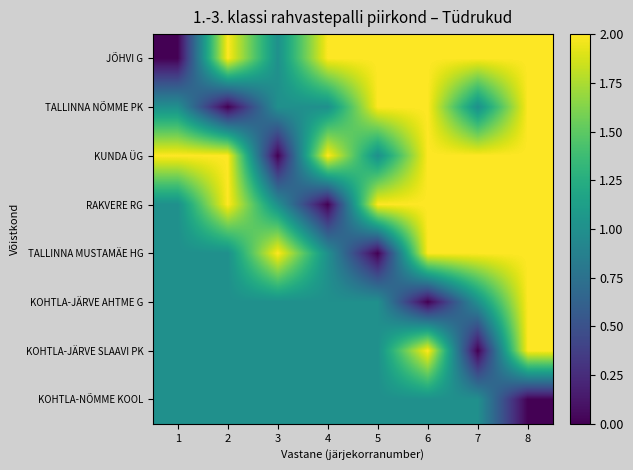

Reading left to right, extract all data points from this chart.

JÕHVI G: 1=0	2=2	3=1	4=2	5=2	6=2	7=2	8=2
TALLINNA NÕMME PK: 1=1	2=0	3=1	4=1	5=2	6=2	7=1	8=2
KUNDA ÜG: 1=2	2=2	3=0	4=2	5=1	6=2	7=2	8=2
RAKVERE RG: 1=1	2=2	3=1	4=0	5=2	6=2	7=2	8=2
TALLINNA MUSTAMÄE HG: 1=1	2=1	3=2	4=1	5=0	6=2	7=2	8=2
KOHTLA-JÄRVE AHTME G: 1=1	2=1	3=1	4=1	5=1	6=0	7=1	8=2
KOHTLA-JÄRVE SLAAVI PK: 1=1	2=1	3=1	4=1	5=1	6=2	7=0	8=2
KOHTLA-NÕMME KOOL: 1=1	2=1	3=1	4=1	5=1	6=1	7=1	8=0